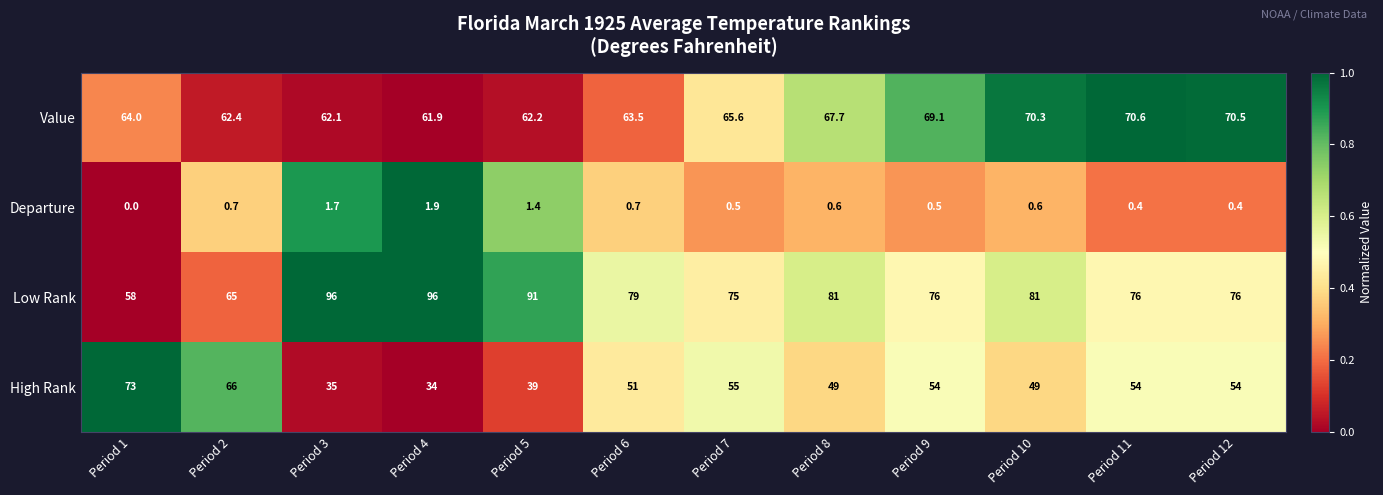

The value of High Rank at Period 7 is 55.0. True or false?

True